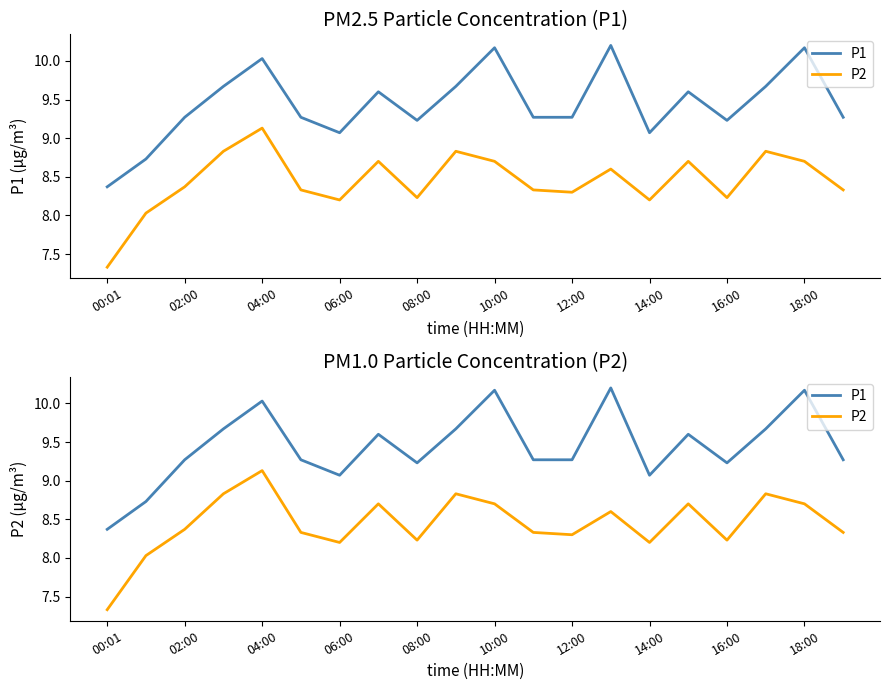

Which category has the highest value in the P1 series?

13